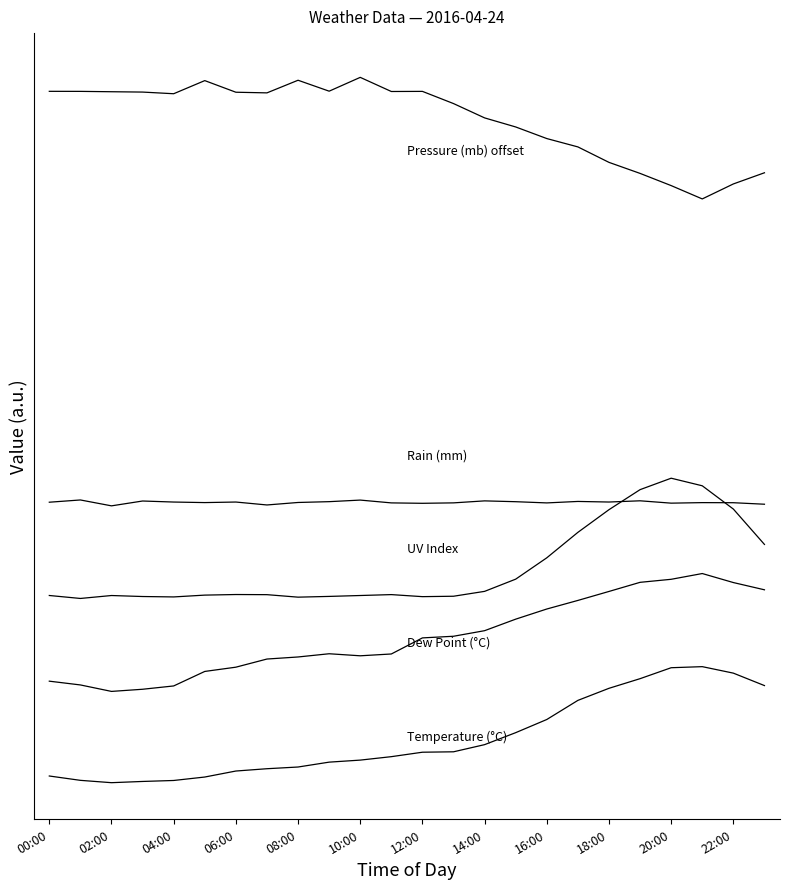

Does the chart display data point markers on the line(s)?

No